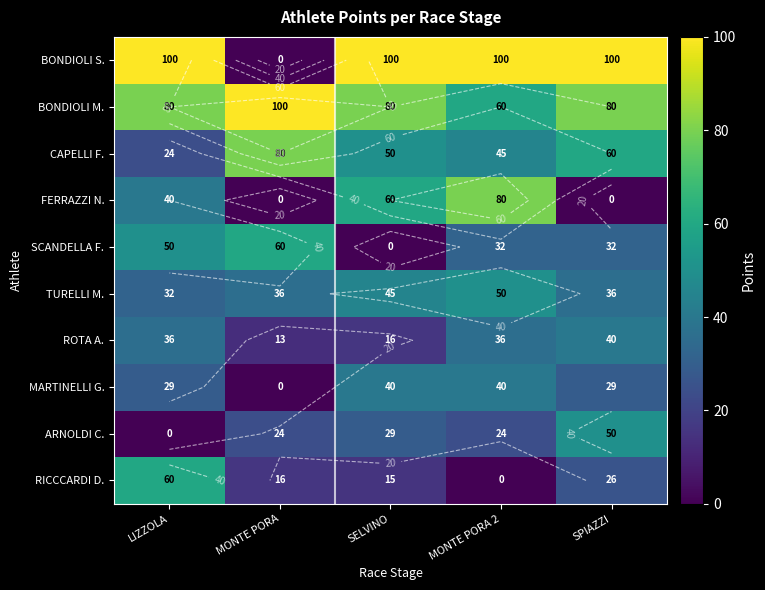

The MARTINELLI G. series shows 29 at LIZZOLA. True or false?

True